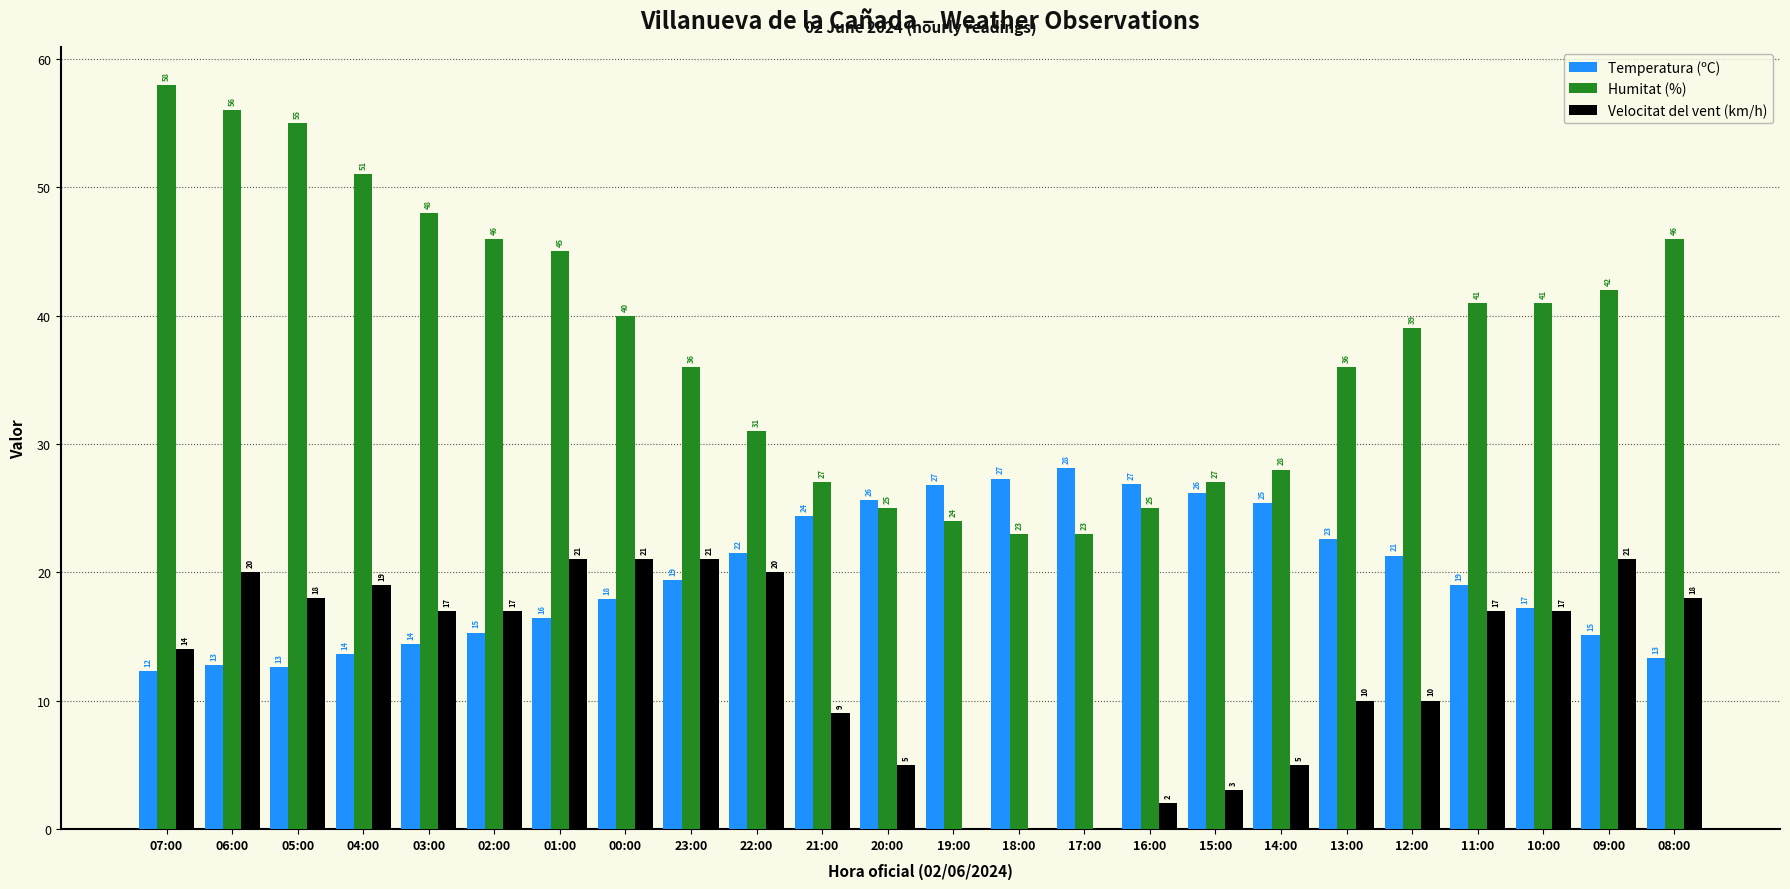

Which category has the highest value in the Humitat (%) series?

07:00